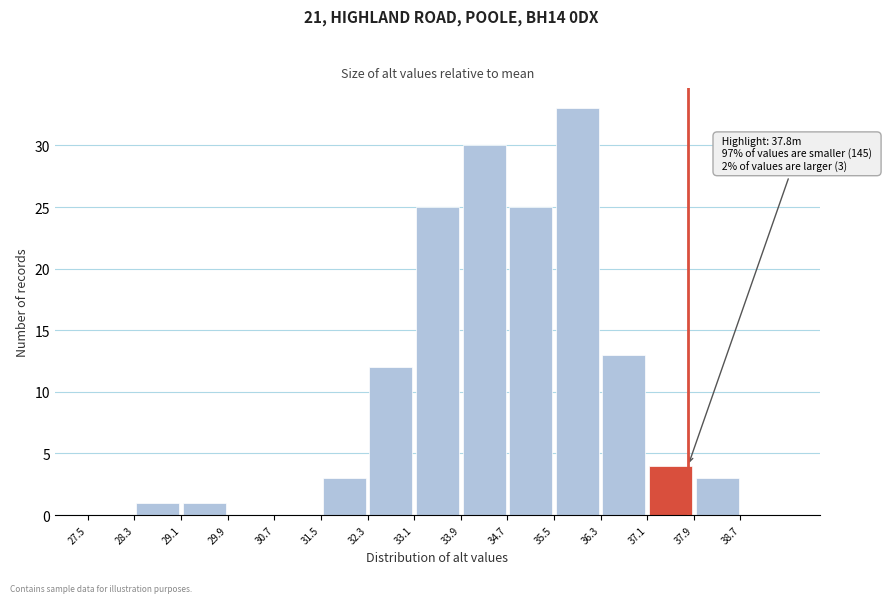

Over which range of the x-axis is the bar tallest?

35.5 to 36.3